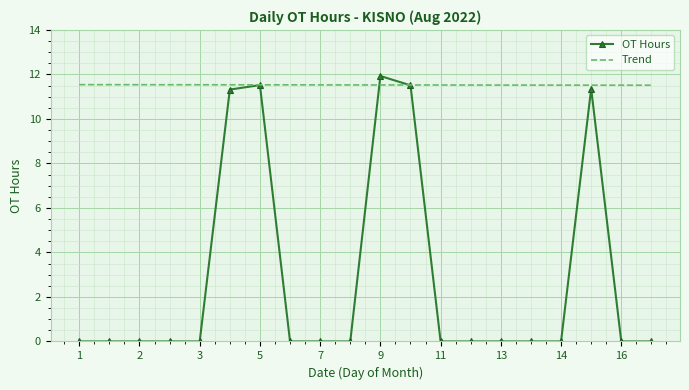

Which series has the largest total across all categories?

Trend